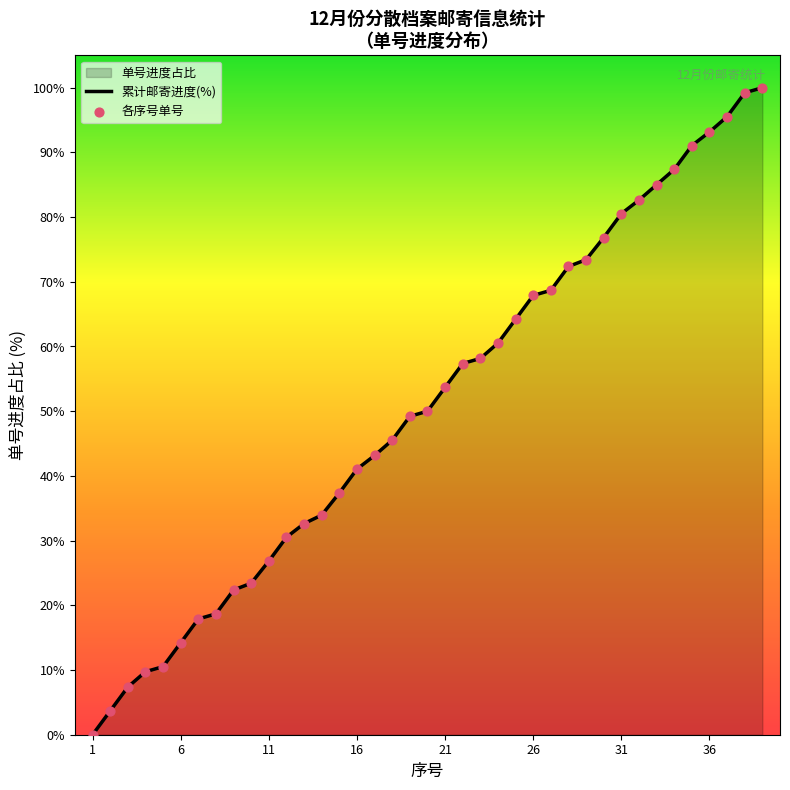

Which series reaches the maximum Y coordinate?

累计邮寄进度(%)